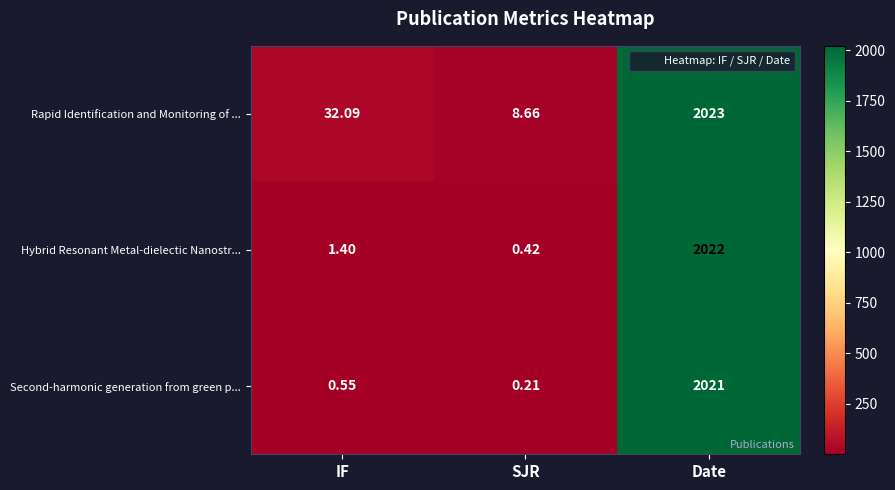

Which series changed the most between IF and SJR?

Rapid Identification and Monitoring of ...